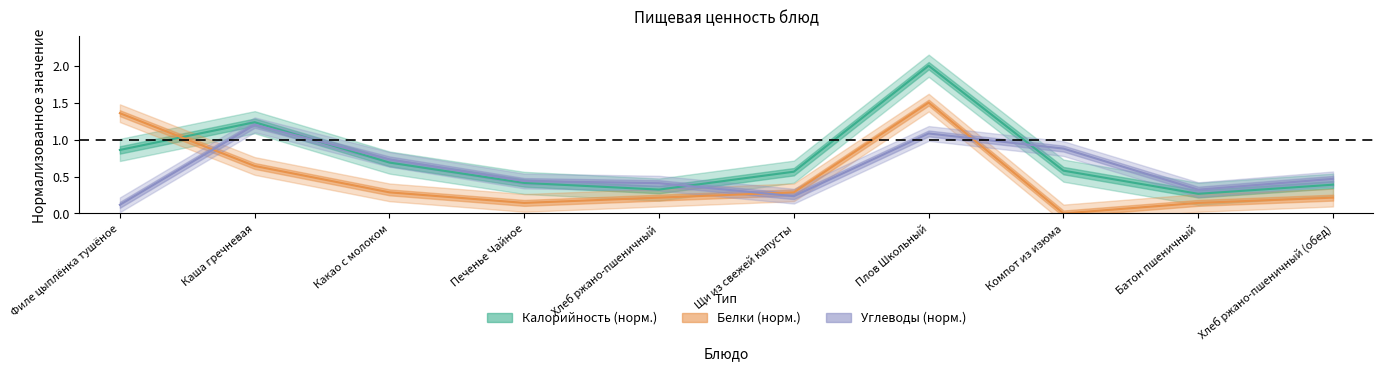

Reading right to left, what are all the values shown in this chart?

Калорийность: 0.4	0.3	0.6	2.0	0.6	0.3	0.4	0.7	1.2	0.9
Белки: 0.2	0.1	0.0	1.5	0.3	0.2	0.1	0.3	0.6	1.4
Углеводы: 0.5	0.3	0.9	1.1	0.2	0.4	0.4	0.7	1.2	0.1